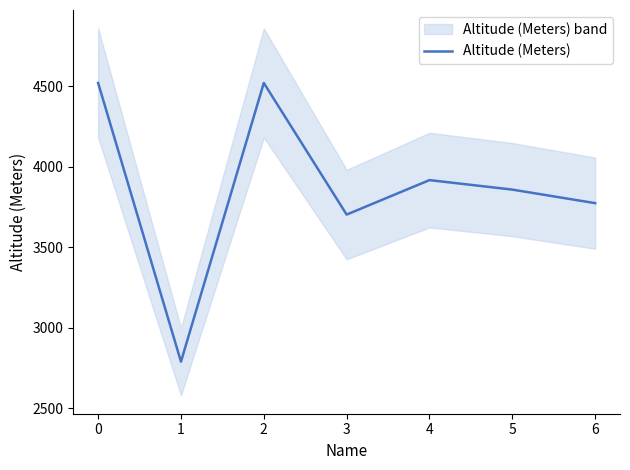

How many interior local valleys (lower than both neighbors) does the data have?

2